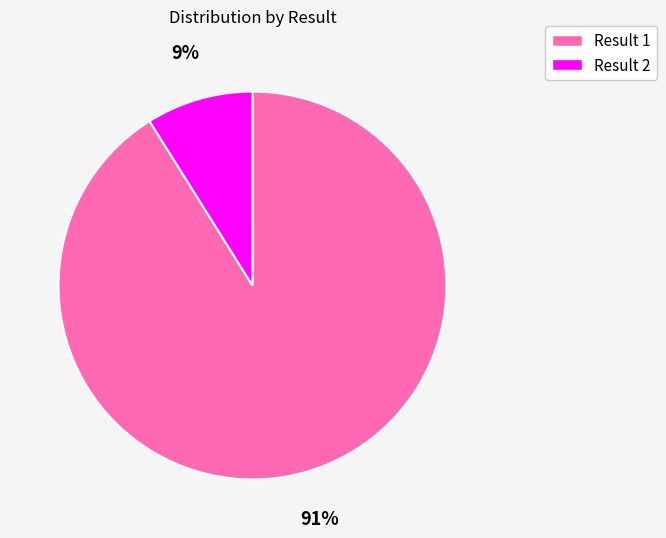

Is there a majority slice in this chart?

Yes